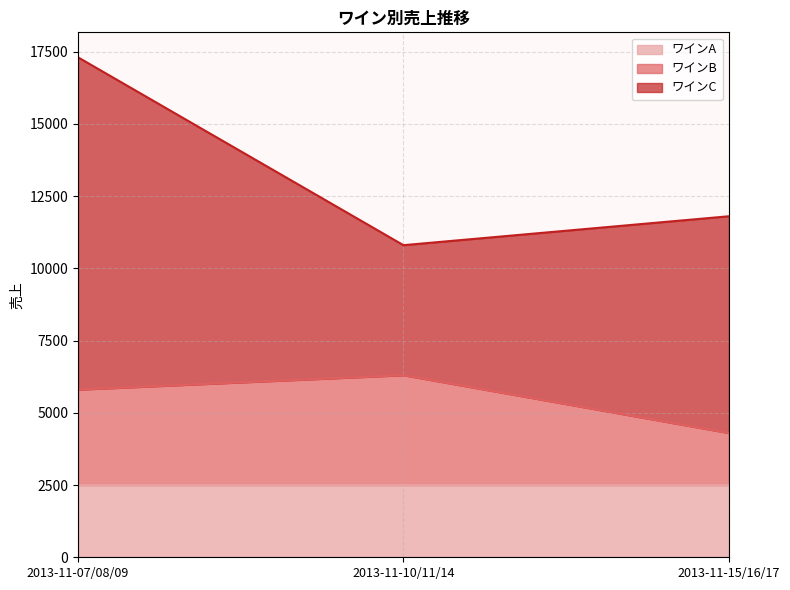

What are all the series names shown in the legend?

ワインA, ワインB, ワインC